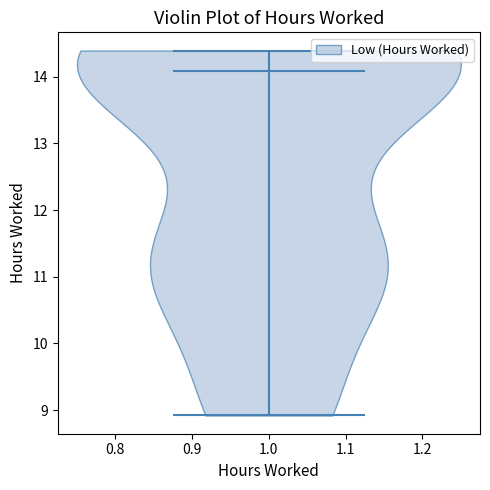

Read this violin plot against the y-axis: where its median line is, and the lowest and highest points the violin reaches. The values are not printed on the chart, so give them approximately, as read against the axis.

median line 14.1, lowest point 8.9, highest point 14.4